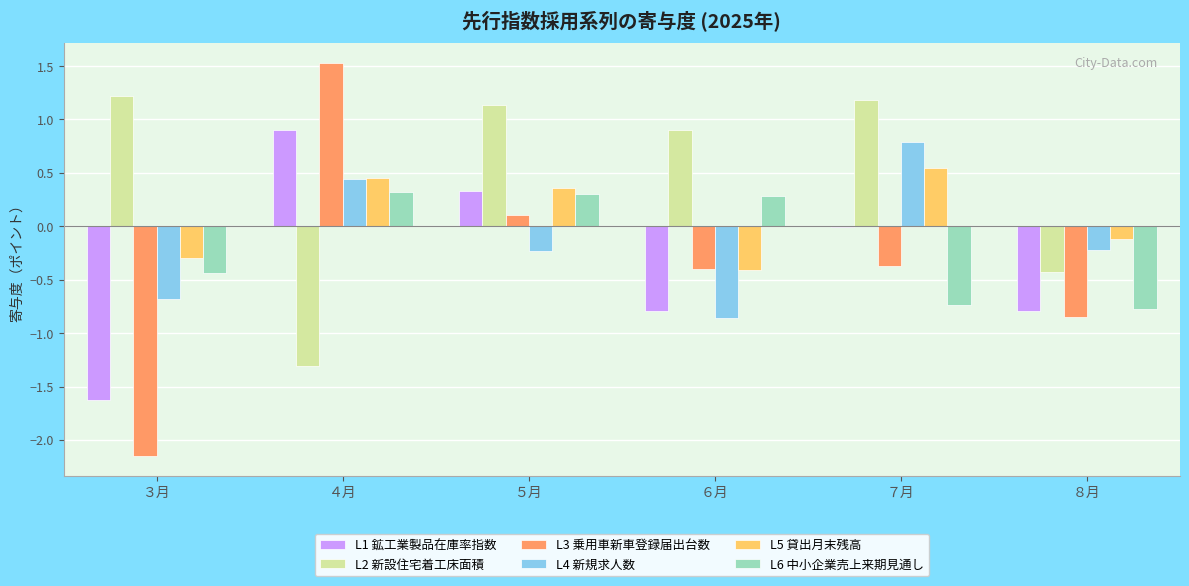

True or false: L4 新規求人数 has a value of 0.8 at ７月.

True